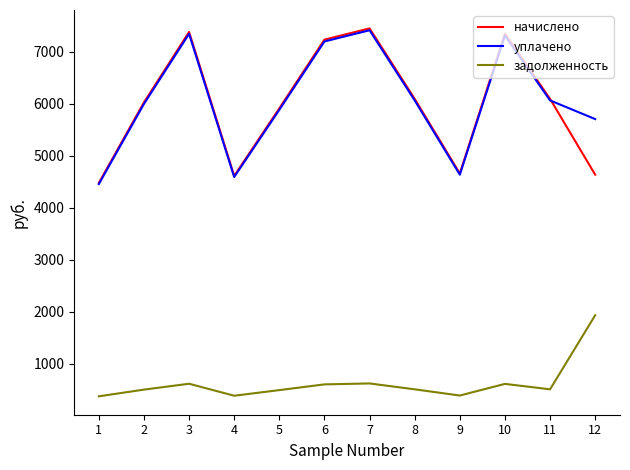

Which series ends up on top after the final intersection of начислено and уплачено?

уплачено